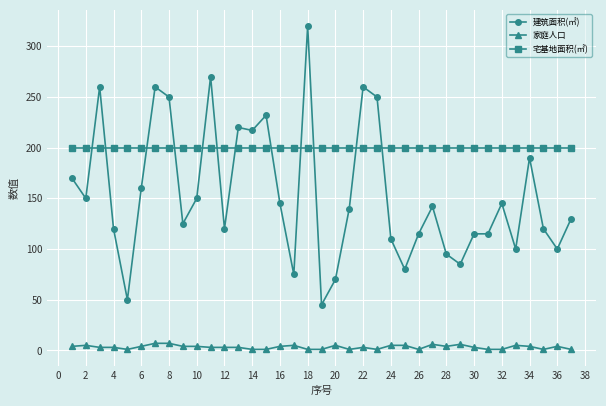

Rank the series by their average value, from lowest to highest.

家庭人口, 建筑面积(㎡), 宅基地面积(㎡)